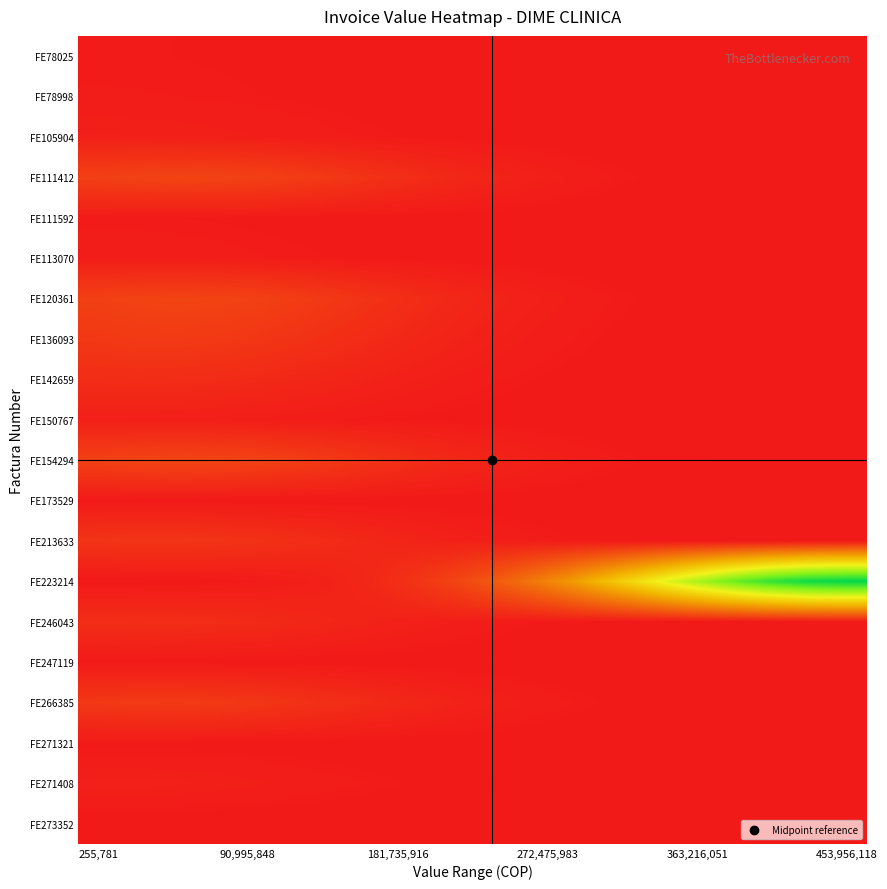

At how many categories does at least one series exceed 0?

20